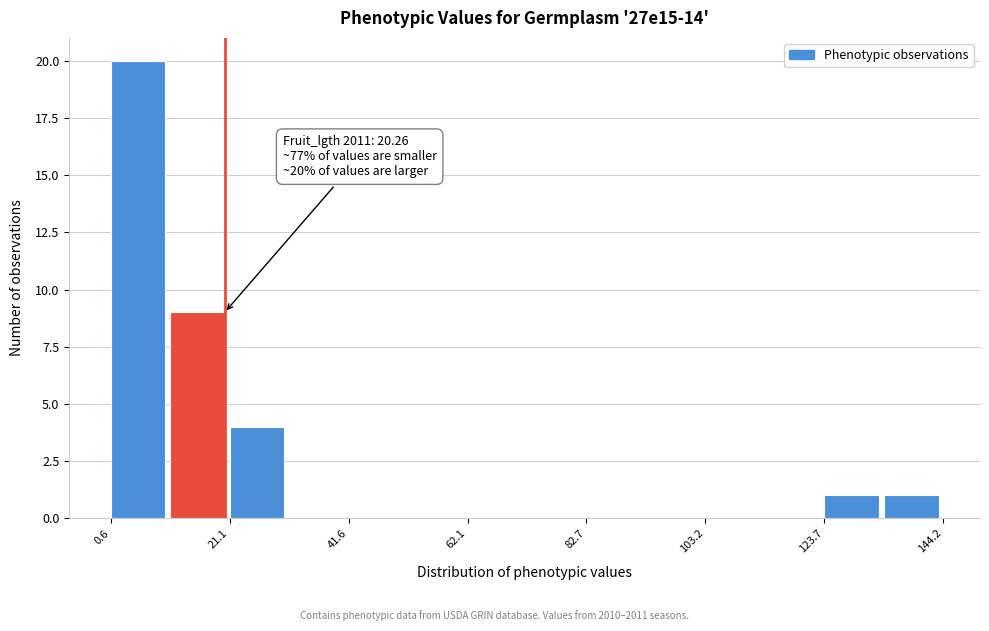

Around what value on the x-axis is the tallest bar? Give the approximate position of its centre, as read against the axis.

5